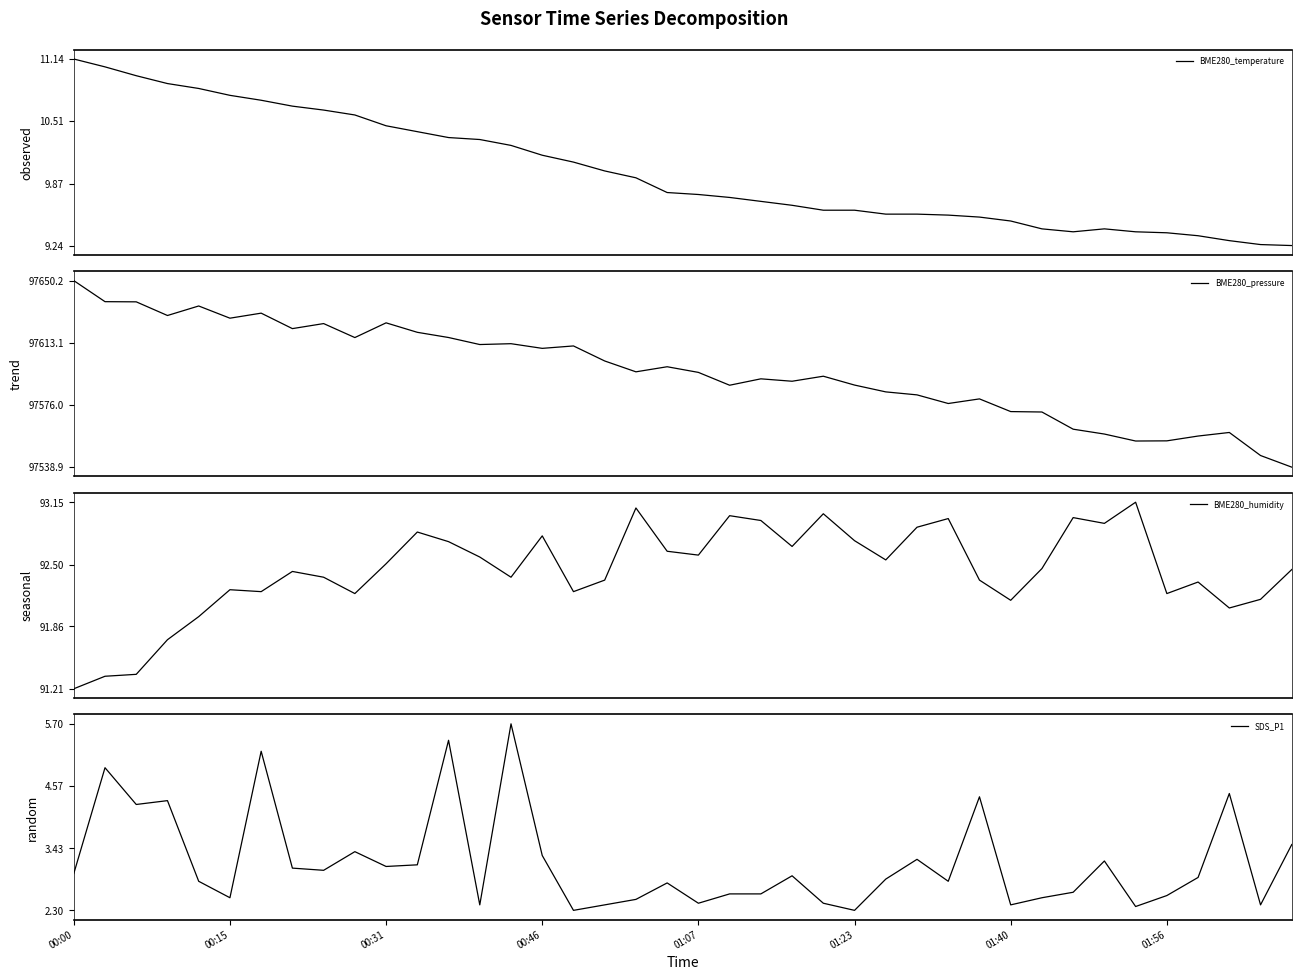

Rank the series by their maximum value, from highest to lowest.

BME280_pressure, BME280_humidity, BME280_temperature, SDS_P1